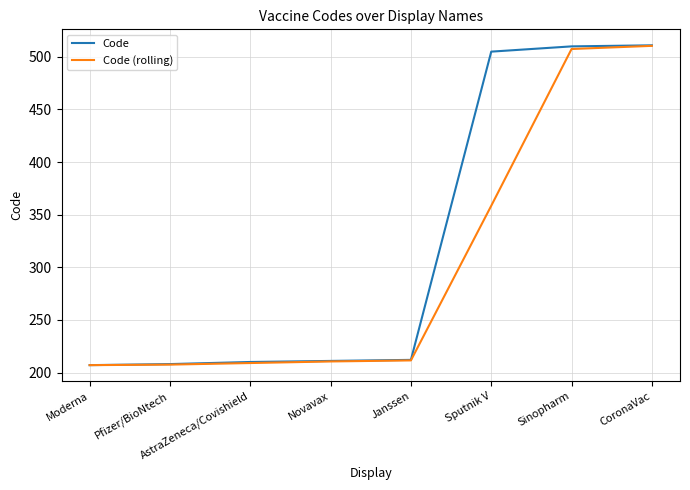

What are all the series names shown in the legend?

Code, Code (rolling)